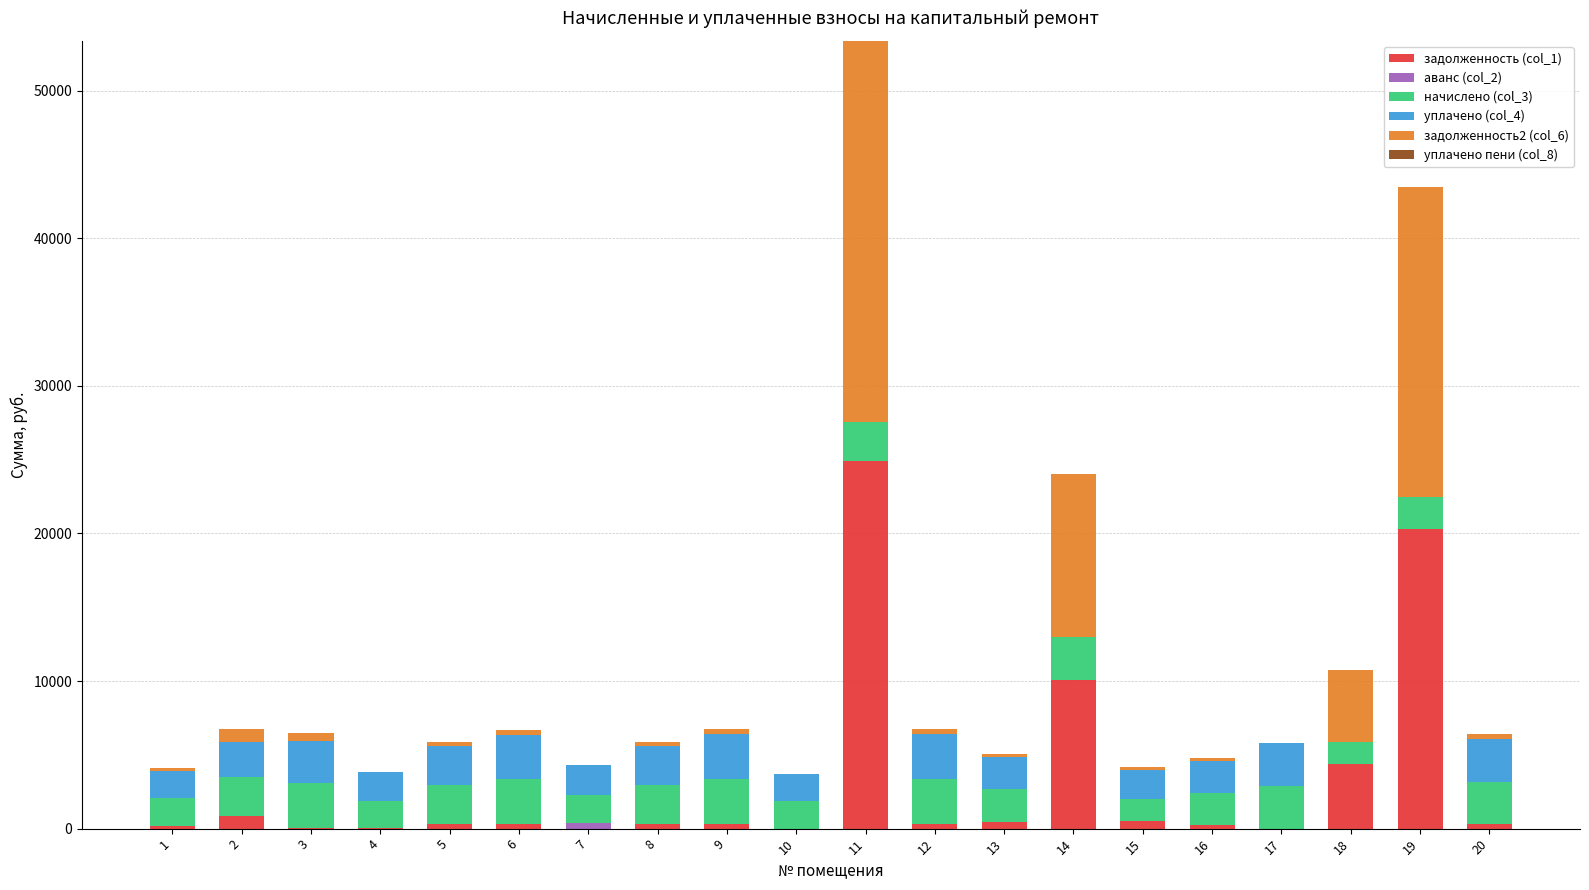

At which category is the sum across all series the highest?

11